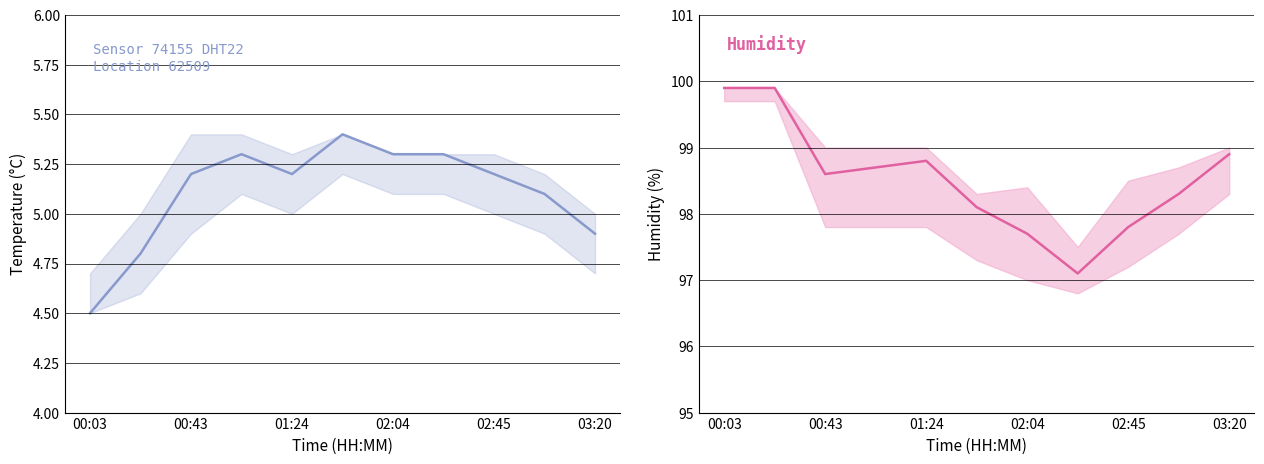

True or false: humidity and temperature intersect in this chart.

False